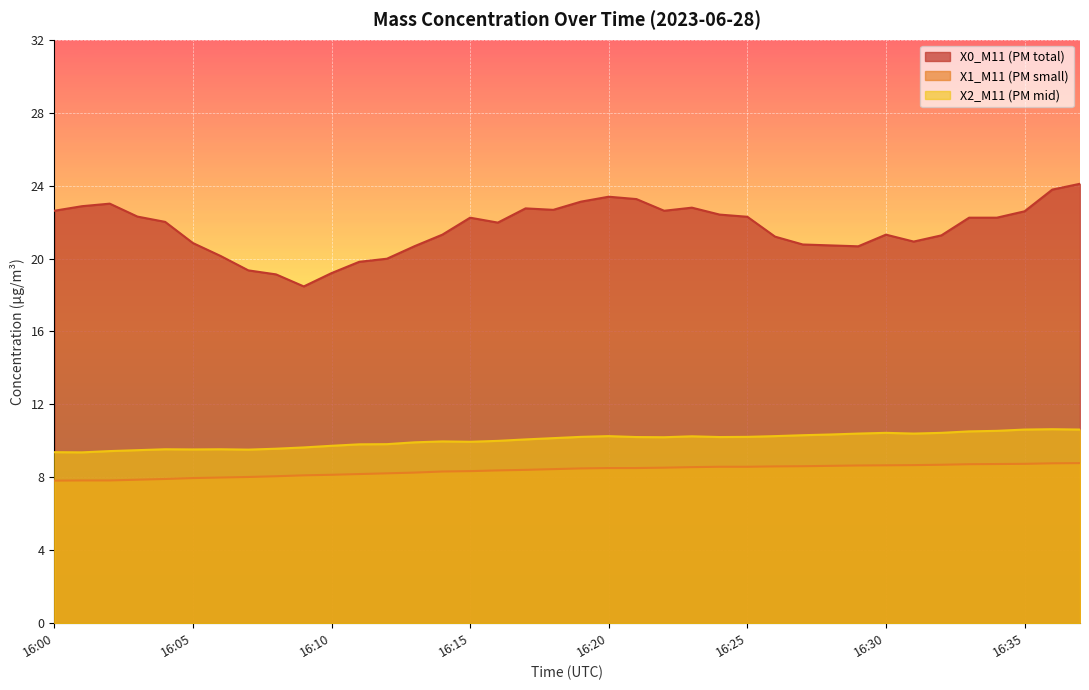

True or false: X2_M11 and X1_M11 intersect in this chart.

False